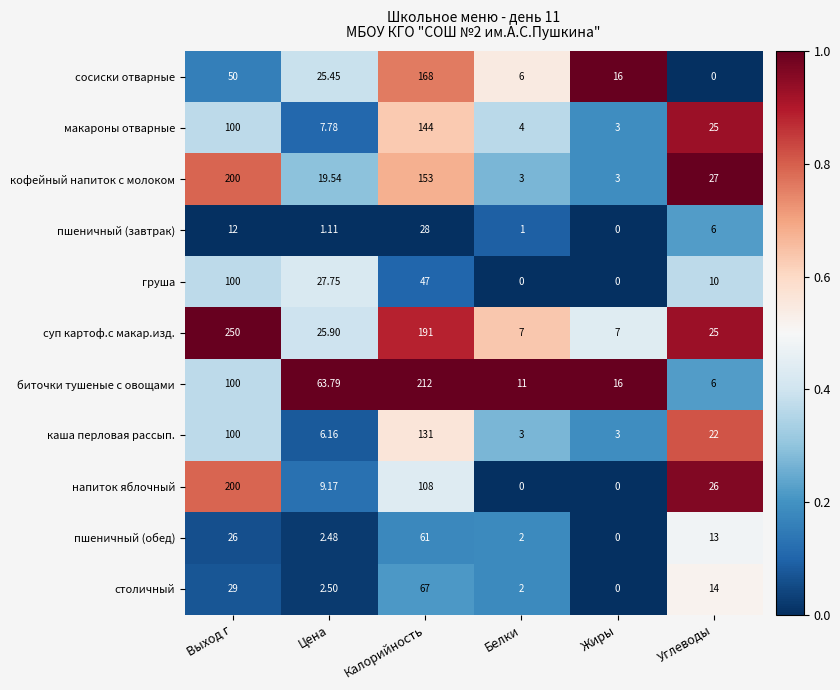

List the labels in order of пшеничный (завтрак) value, smallest first.

Жиры, Белки, Цена, Углеводы, Выход г, Калорийность